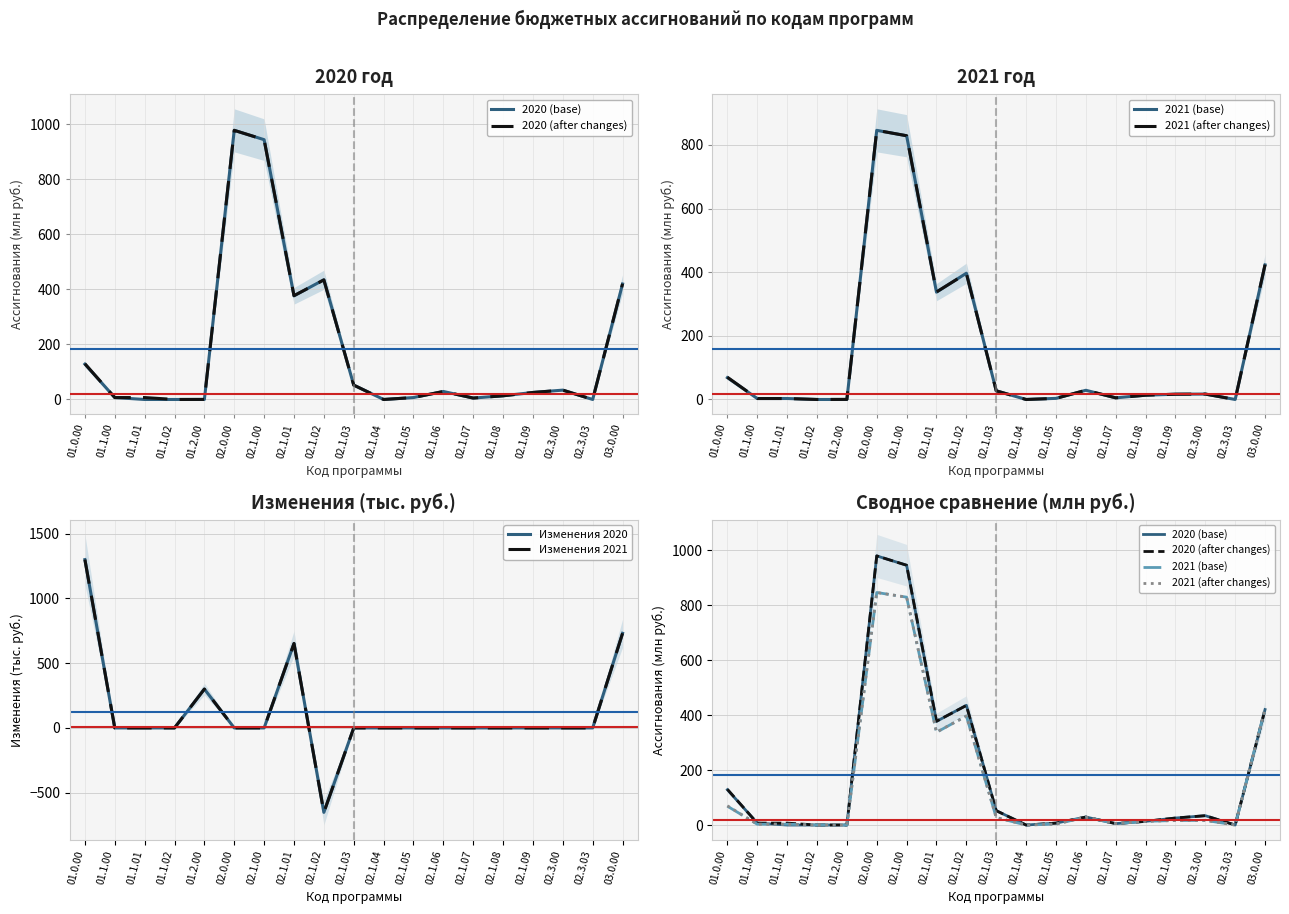

Where do 2020 (base) and 2020 (after changes) first cross each other?

02.1.01 and 02.1.02